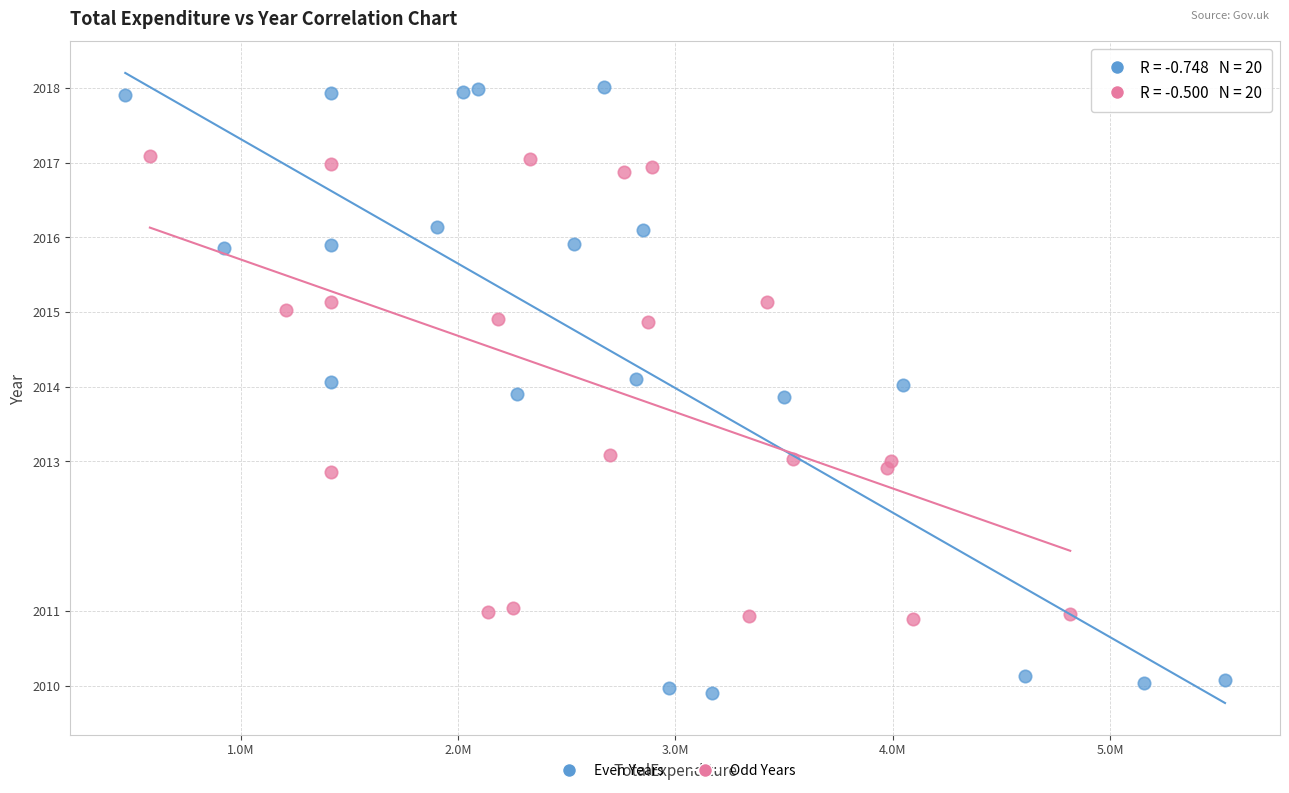

Which series reaches the maximum Y coordinate?

Even Years